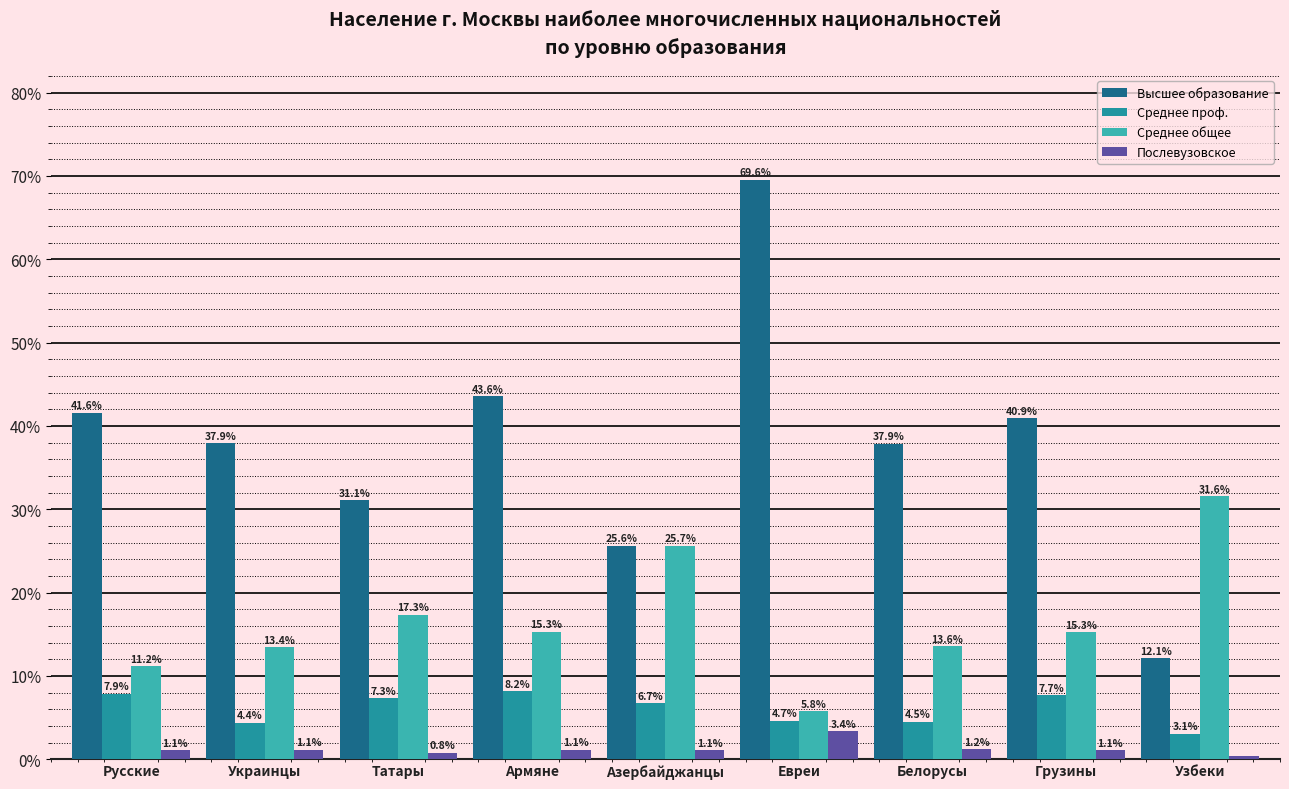

Is it true that Послевузовское equals 1.1 at Грузины?

True